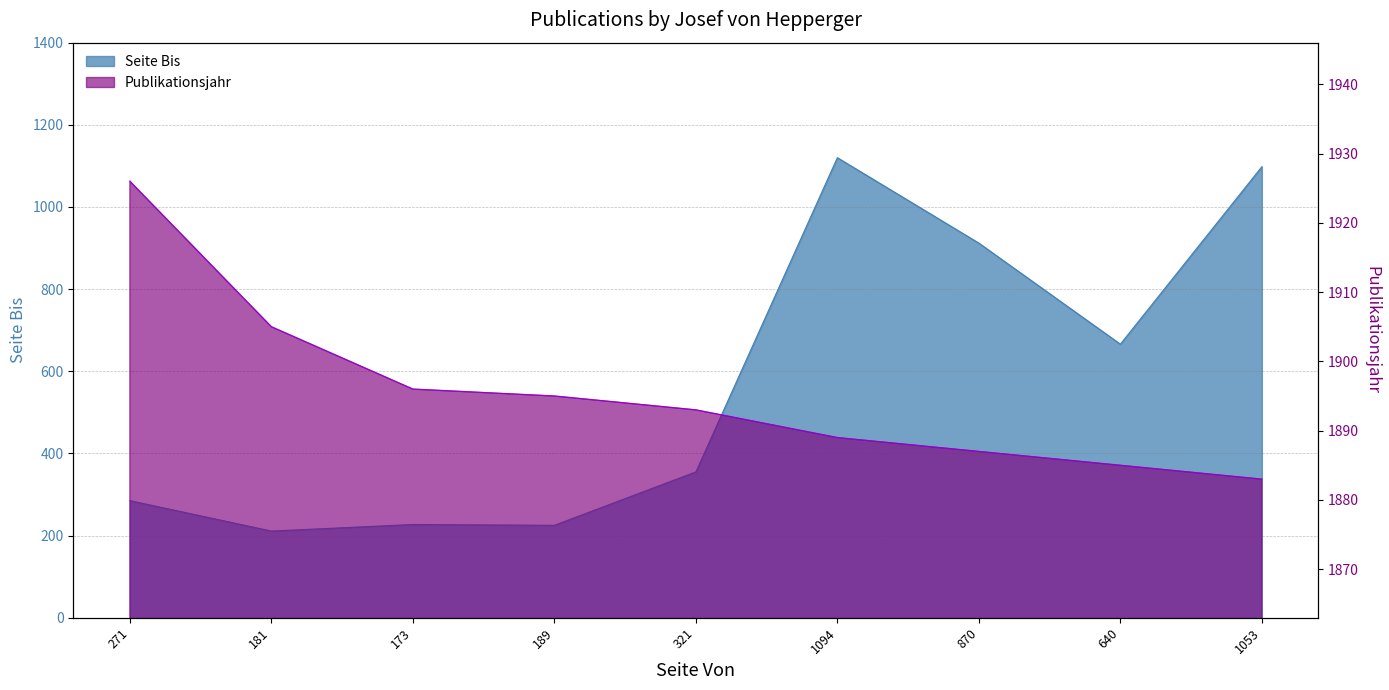

The value of Seite Bis at 271 is 88. True or false?

False